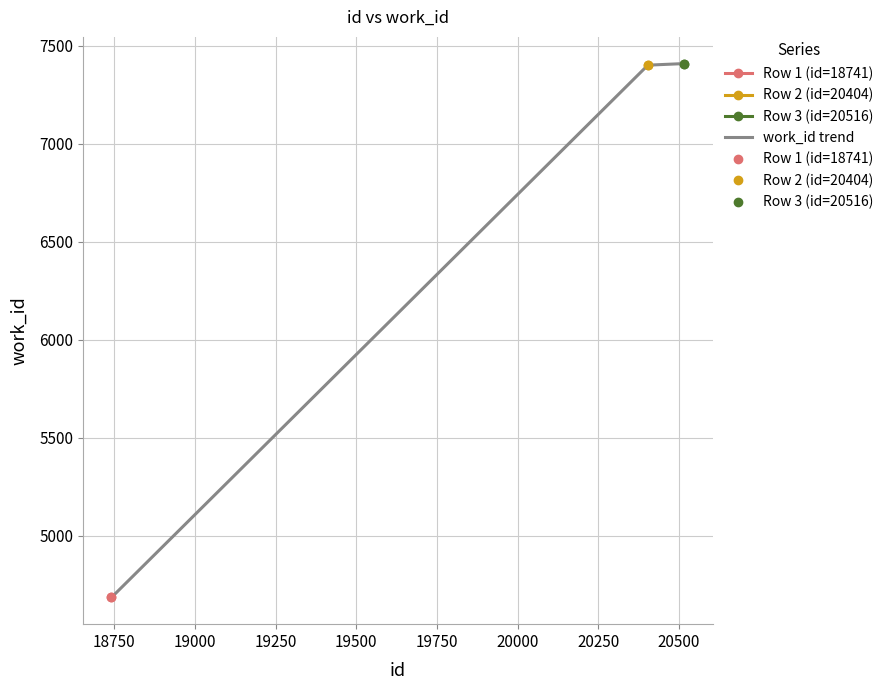

How many data points are less than 7400?

1